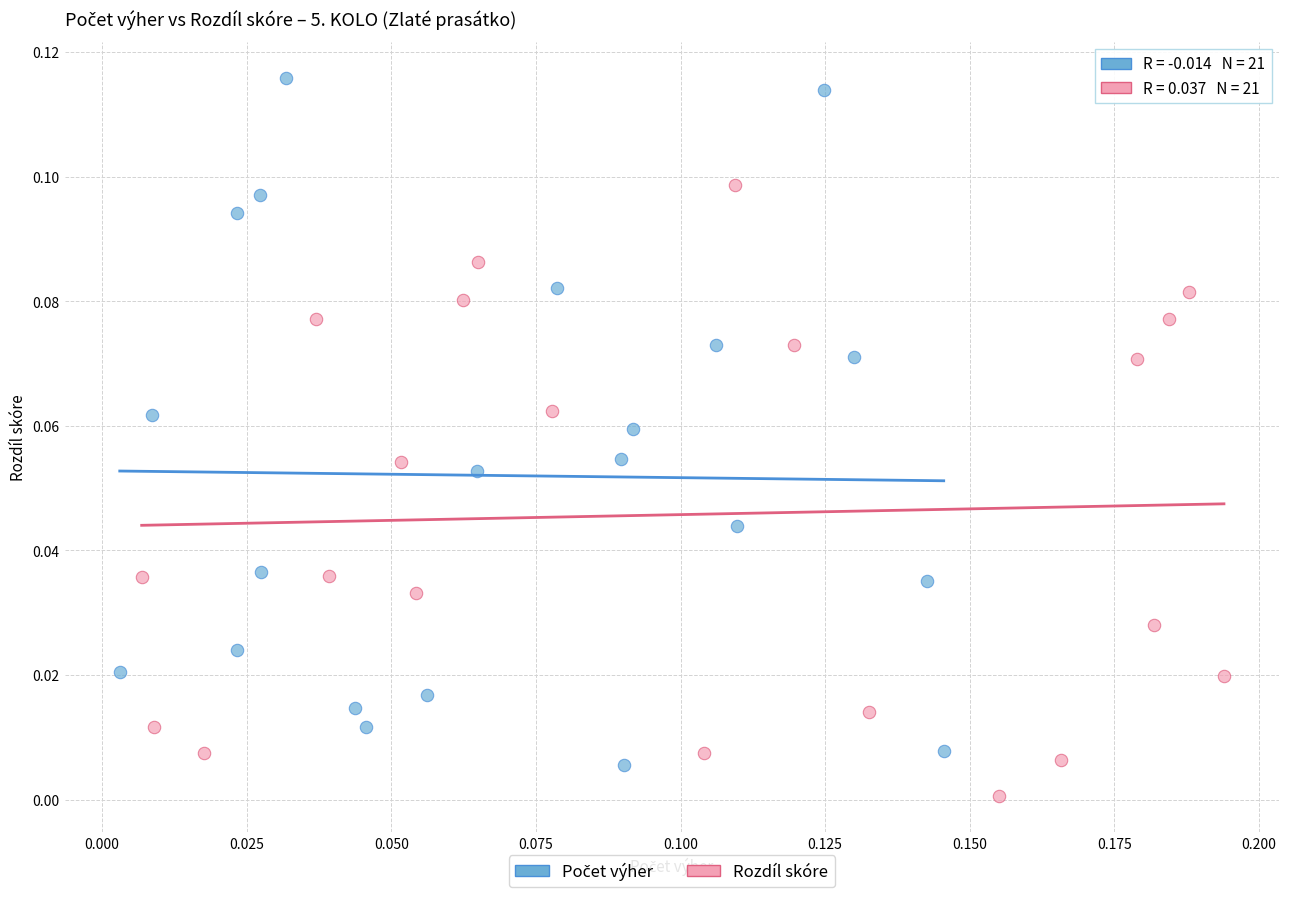

Which series contains the lowest Y value?

Rozdíl skóre